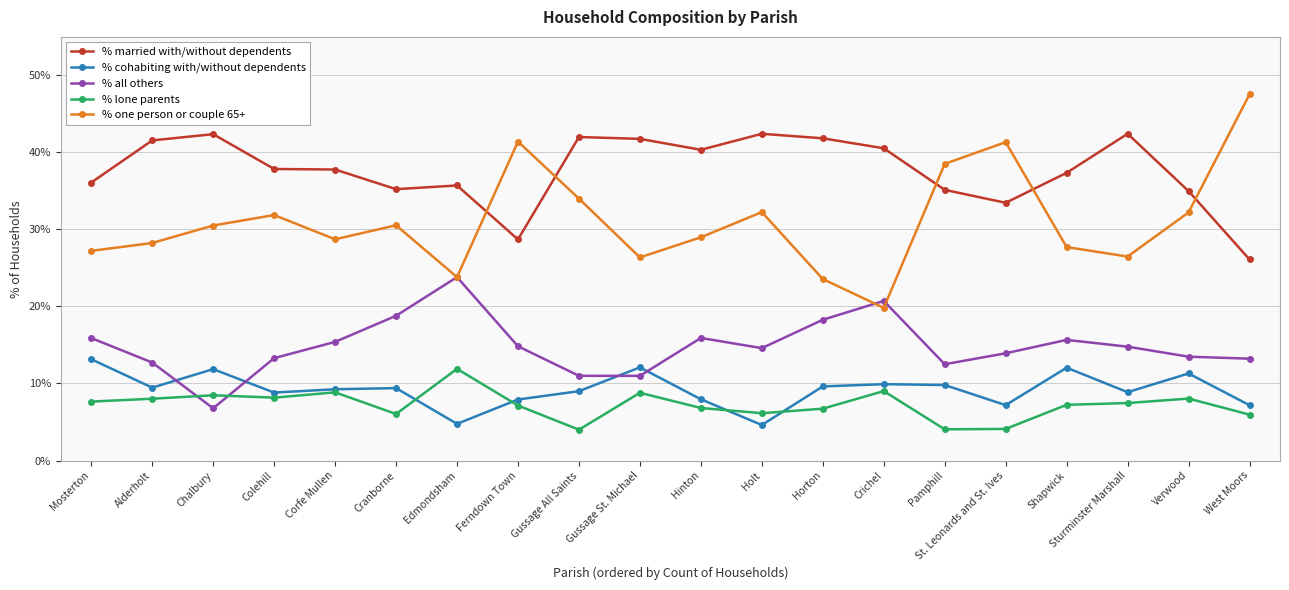

How many data points in % married with/without dependents are above 37?

12